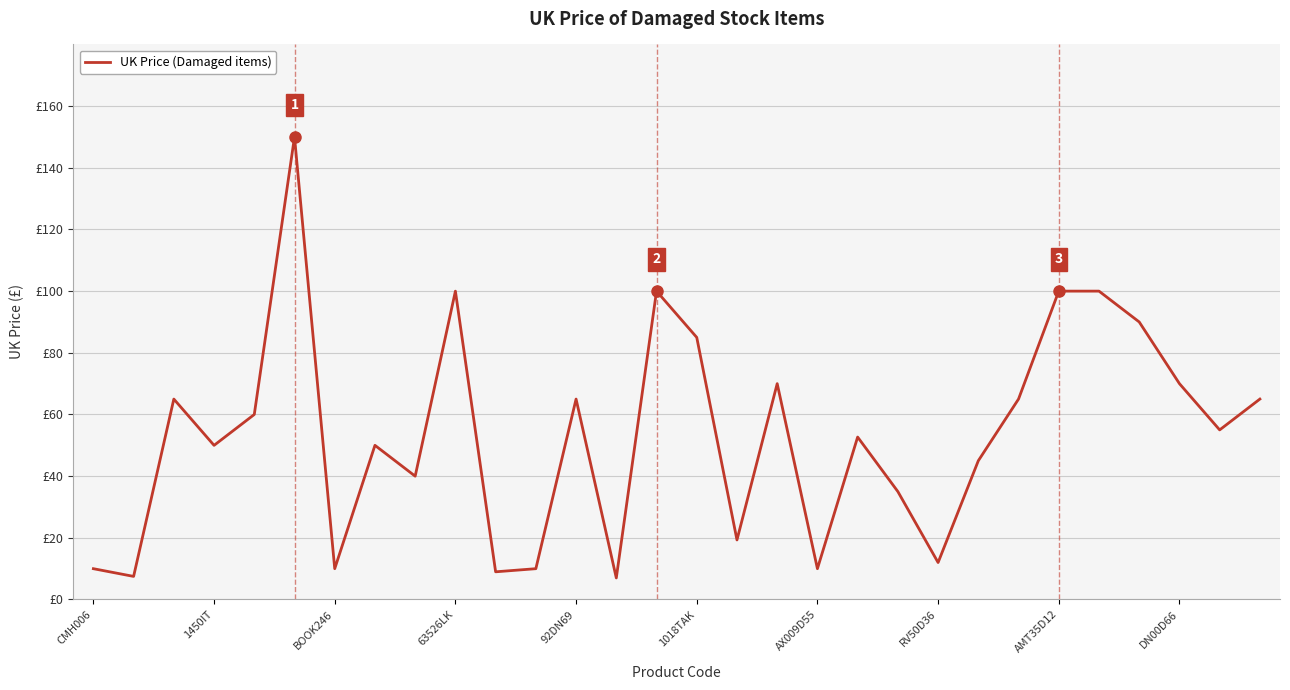

Reading left to right, extract all data points from this chart.

10.0	7.5	65.0	50.0	60.0	150.0	10.0	50.0	40.0	100.0	9.0	10.0	65.0	7.0	100.0	85.0	19.3	70.0	10.0	52.7	35.0	12.0	45.0	65.0	100.0	100.0	90.0	70.0	55.0	65.0